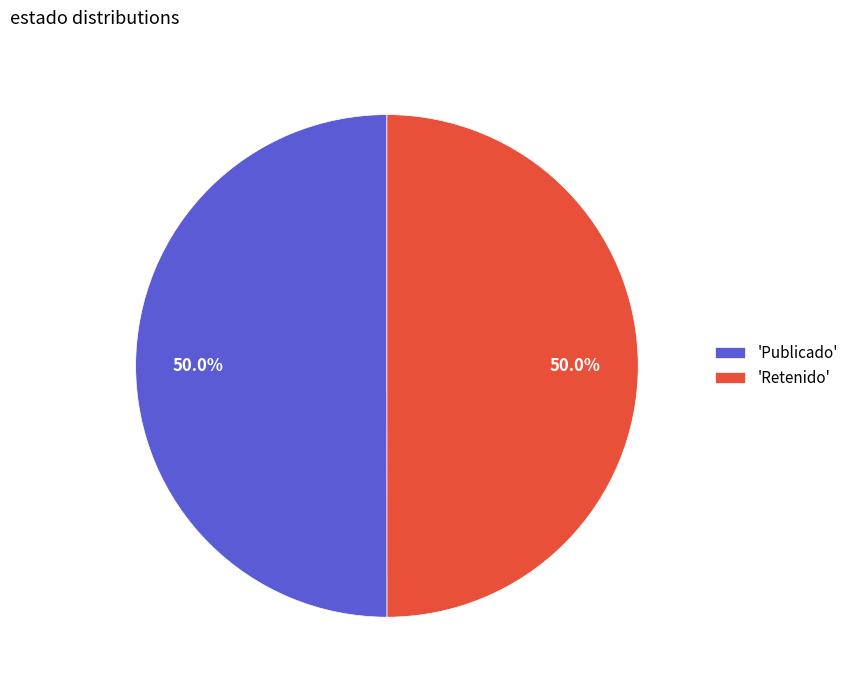

What is the ratio of the value at 'Publicado' to the value at 'Retenido'?

1.0